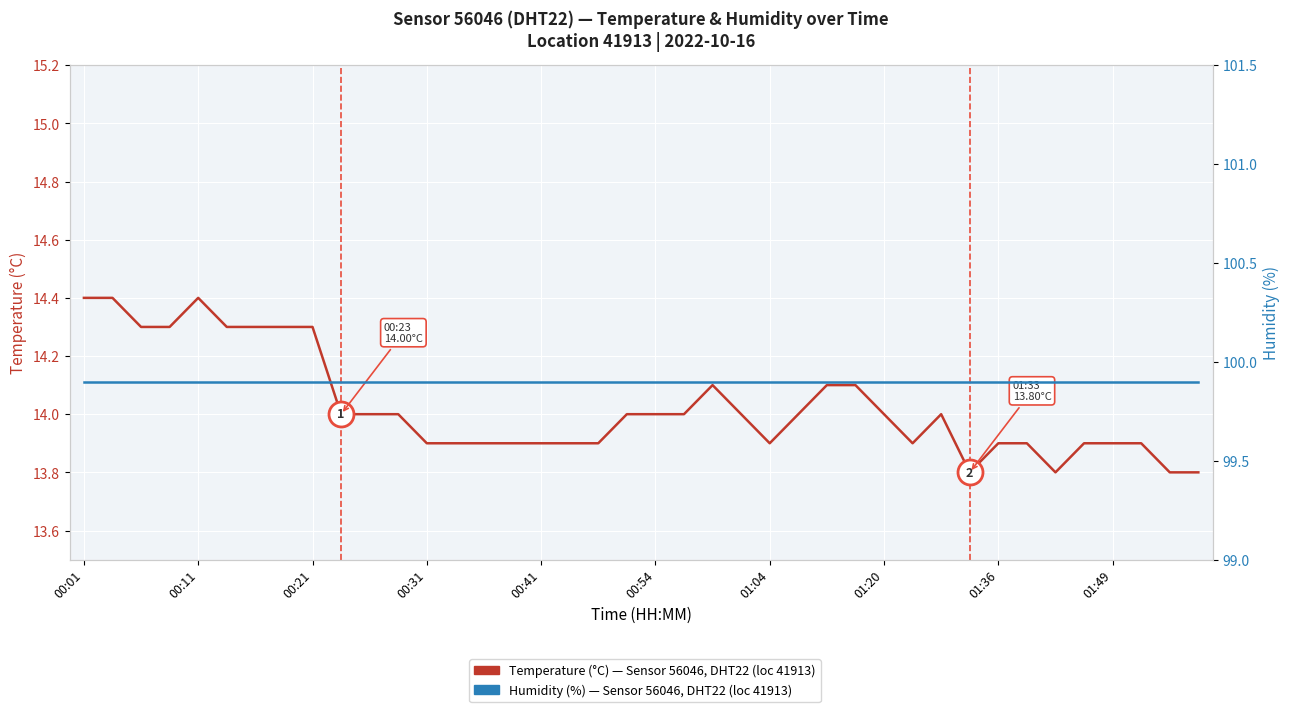

Which label corresponds to the largest value in the chart?

00:01